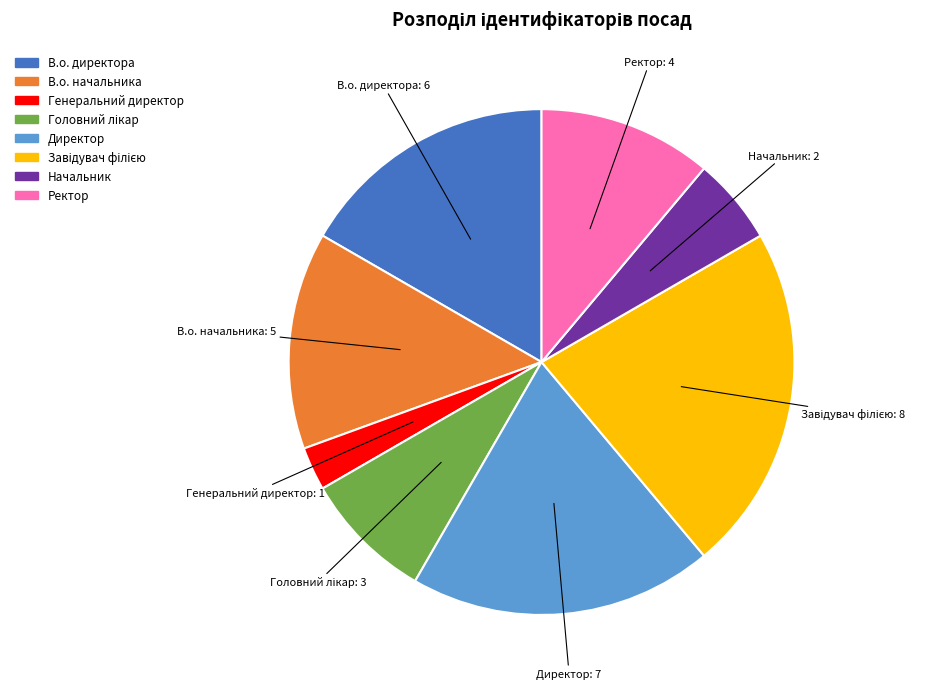

Between В.о. директора and Директор, which is larger?

Директор